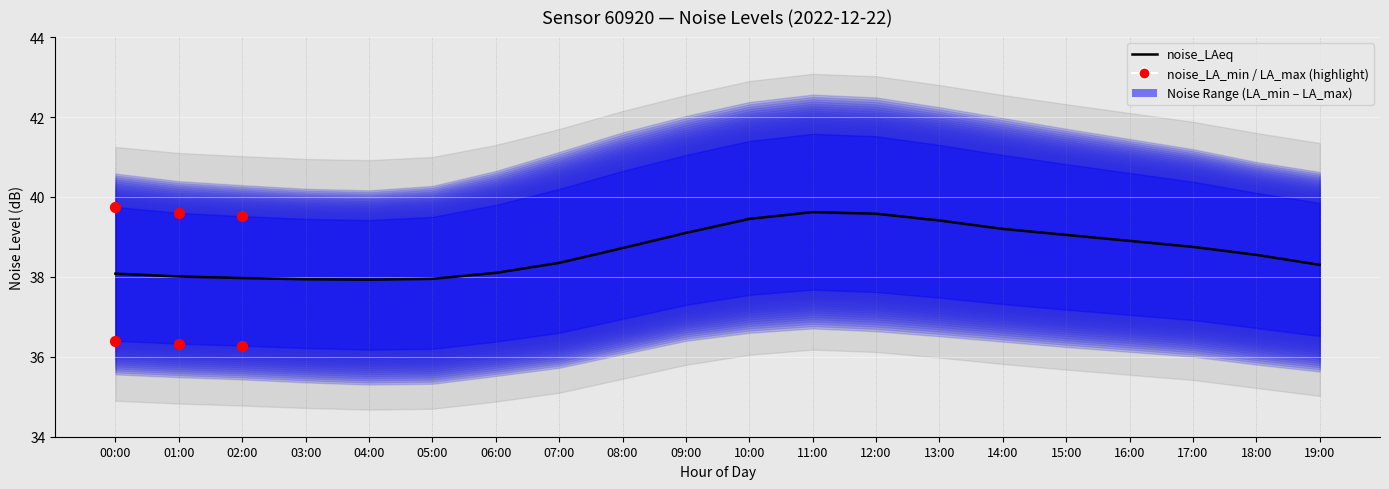

At how many categories does at least one series exceed 40?

12